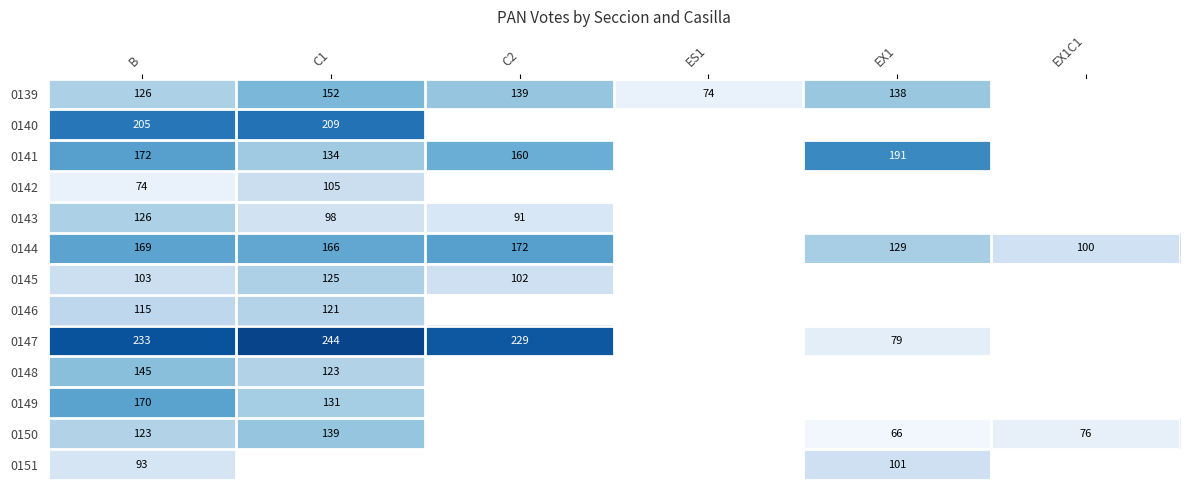

The 0145 series shows 31 at C2. True or false?

False